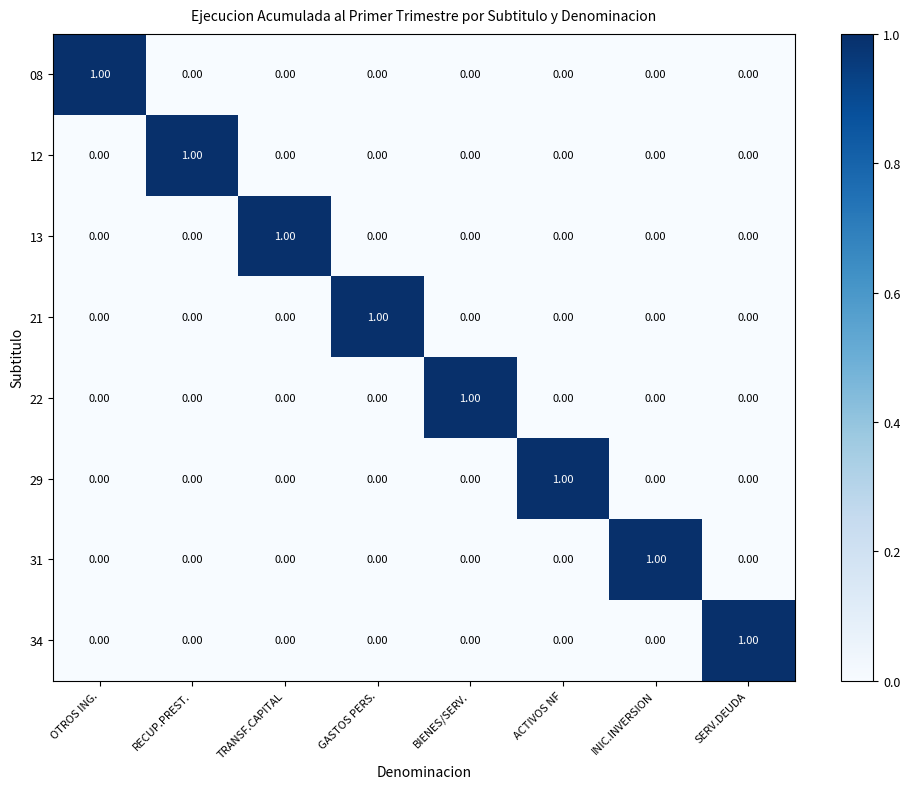

How many categories are shown in the chart?

8